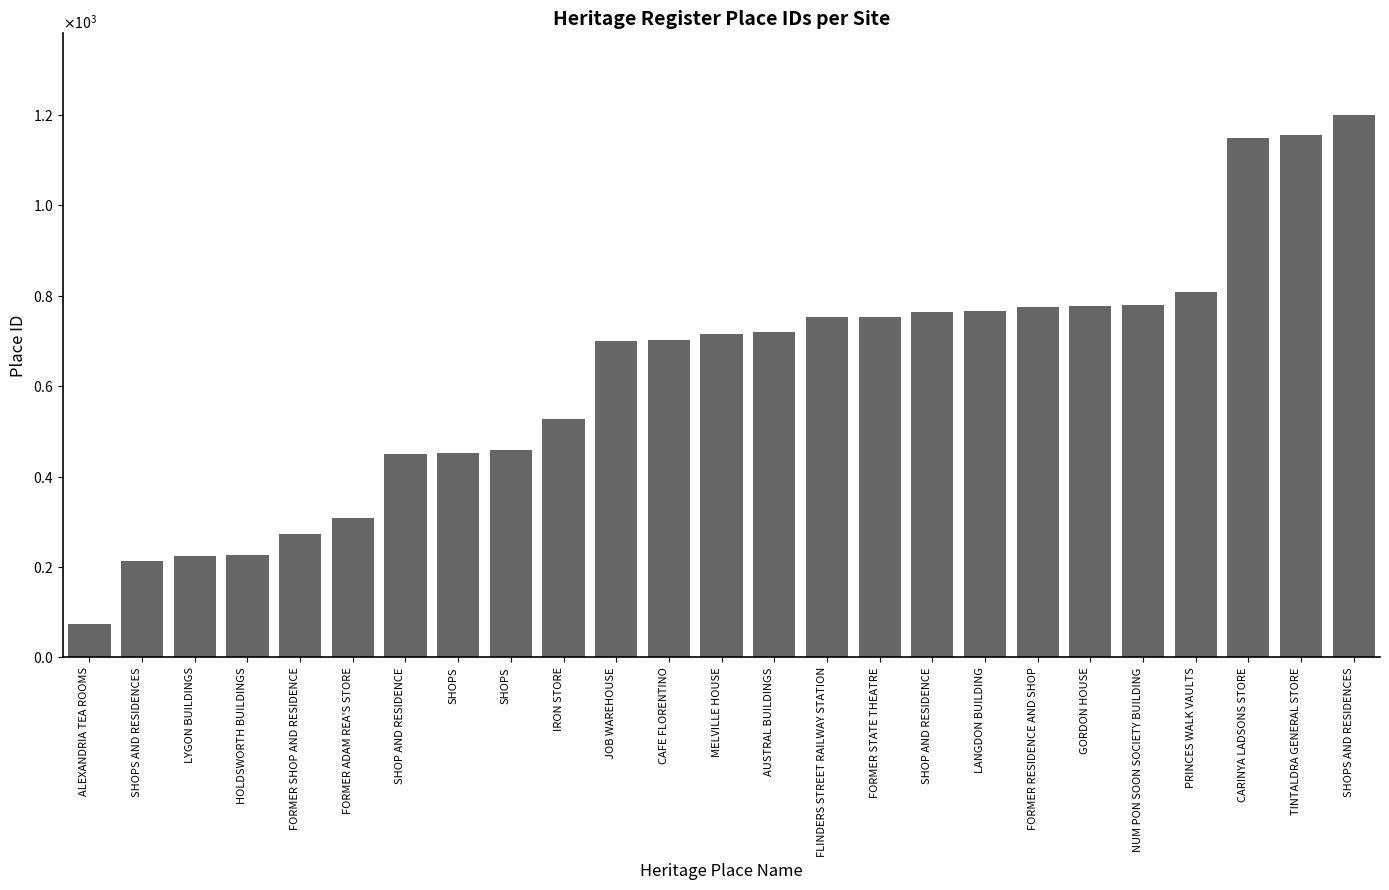

Are the bars horizontal?

No